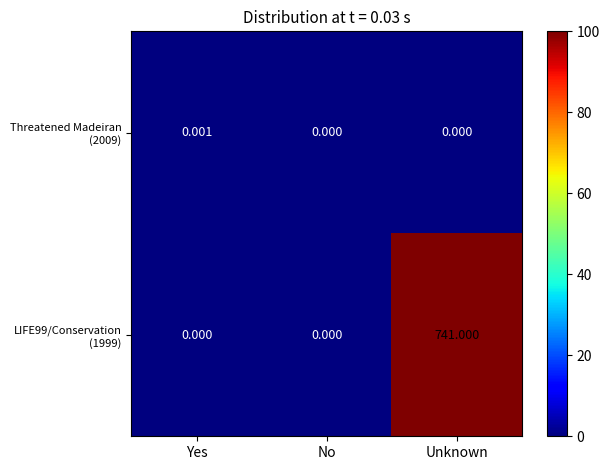

At which category is the sum across all series the highest?

Unknown